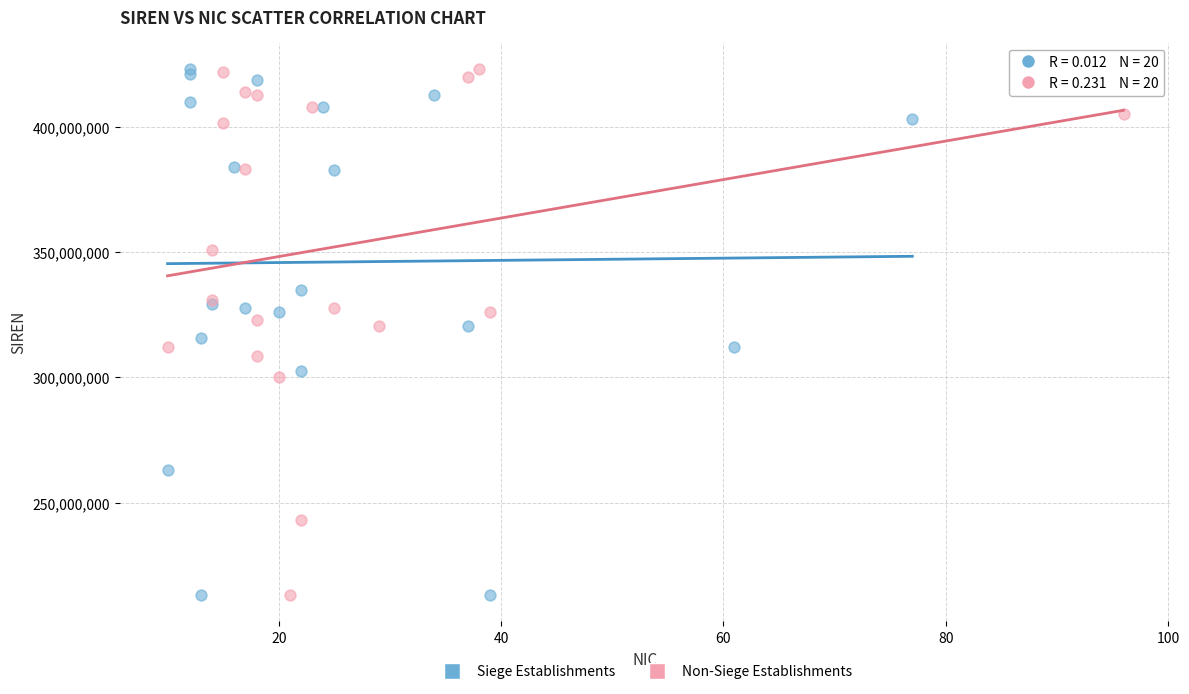

What are all the series names shown in the legend?

Siege Establishments, Non-Siege Establishments